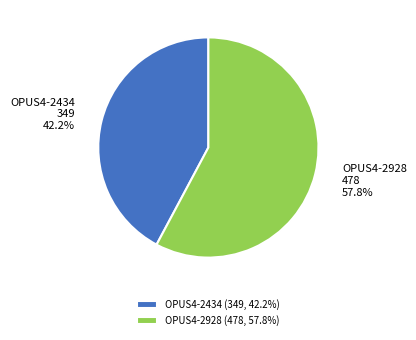

To the nearest percent, what is the combined percentage of OPUS4-2434 and OPUS4-2928?

100%